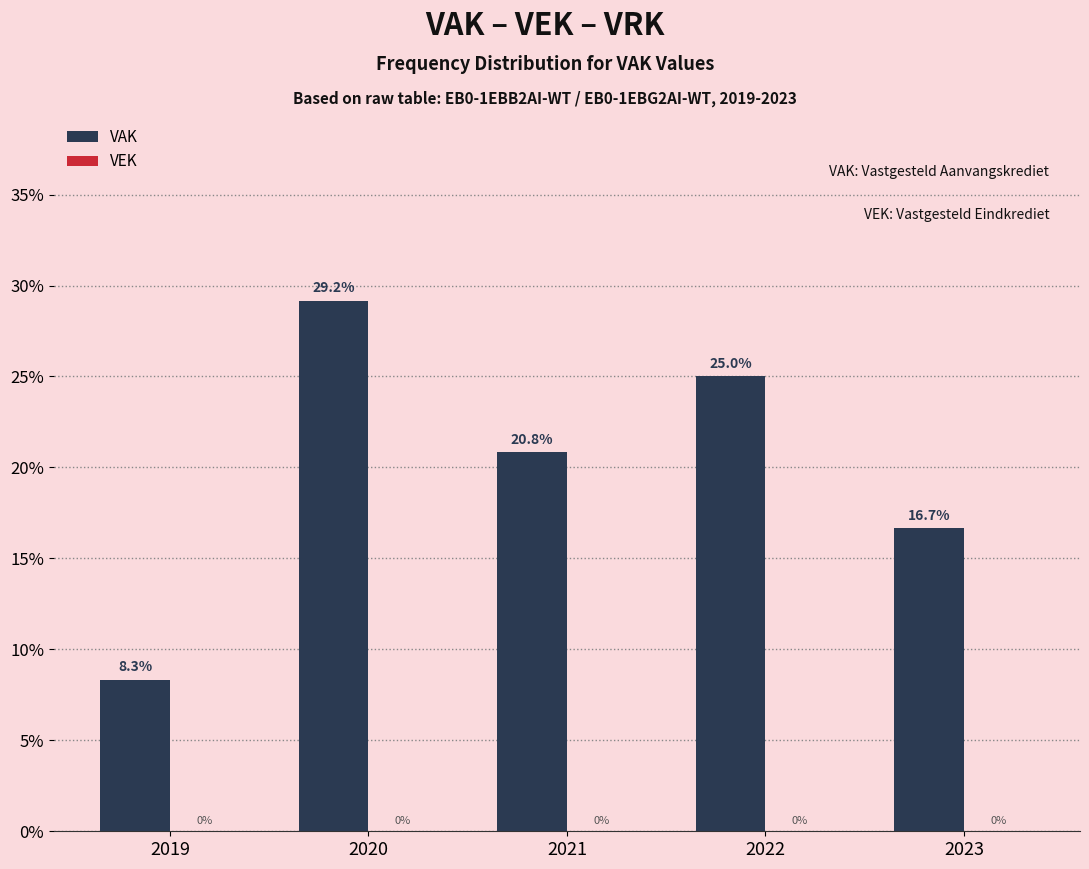

Reading left to right, transcribe all the data shown in this chart.

2019=8.3	2020=29.2	2021=20.8	2022=25.0	2023=16.7